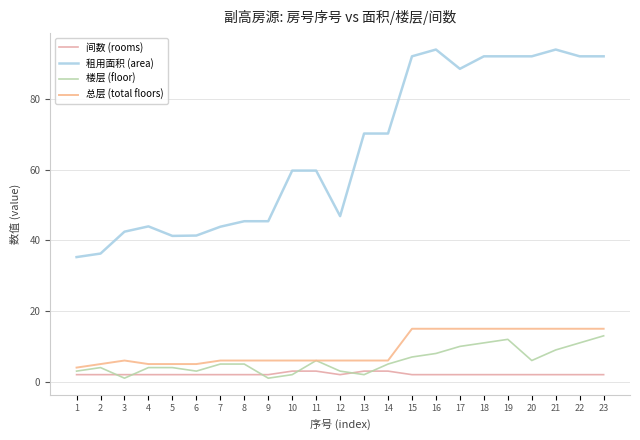

True or false: 楼层 (floor) has more than 1 points higher than both neighbors.

True